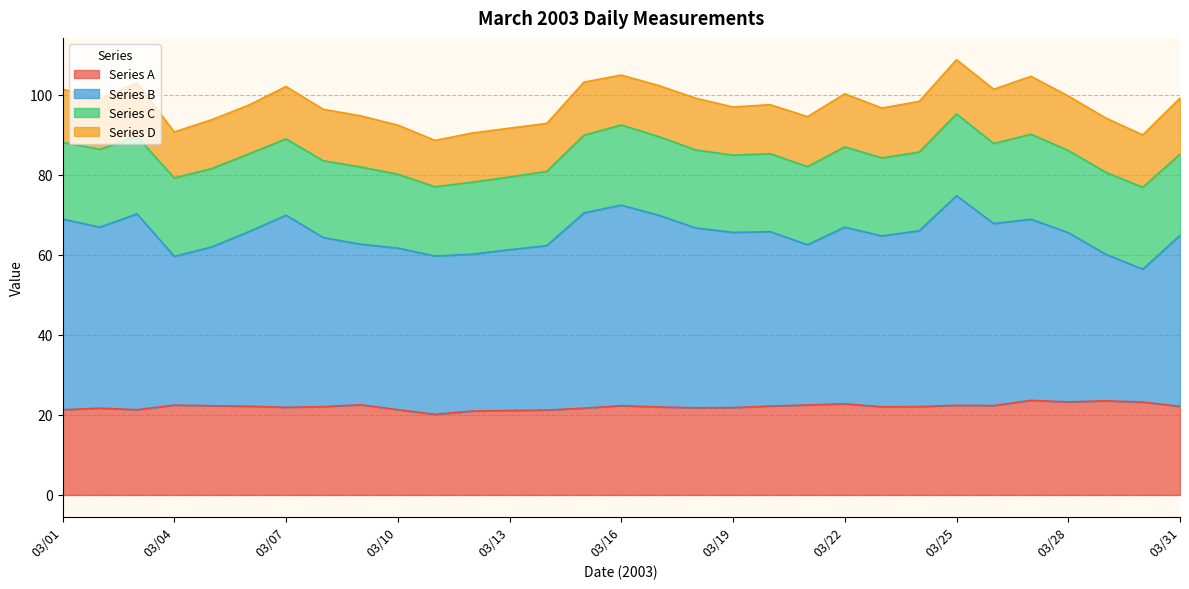

Rank the categories by Series A value from highest to lowest.

03/27, 03/29, 03/28, 03/30, 03/22, 03/09, 03/21, 03/04, 03/25, 03/26, 03/16, 03/05, 03/20, 03/06, 03/31, 03/24, 03/08, 03/23, 03/17, 03/07, 03/19, 03/18, 03/15, 03/02, 03/03, 03/10, 03/01, 03/14, 03/13, 03/12, 03/11